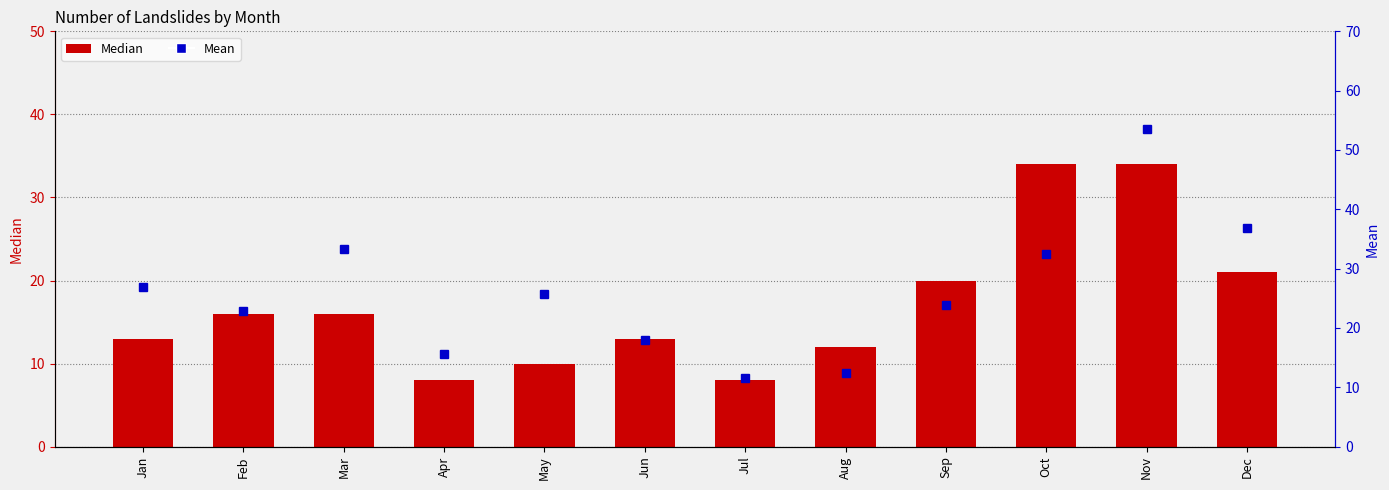

The value of Mean at Mar is 33.3. True or false?

True